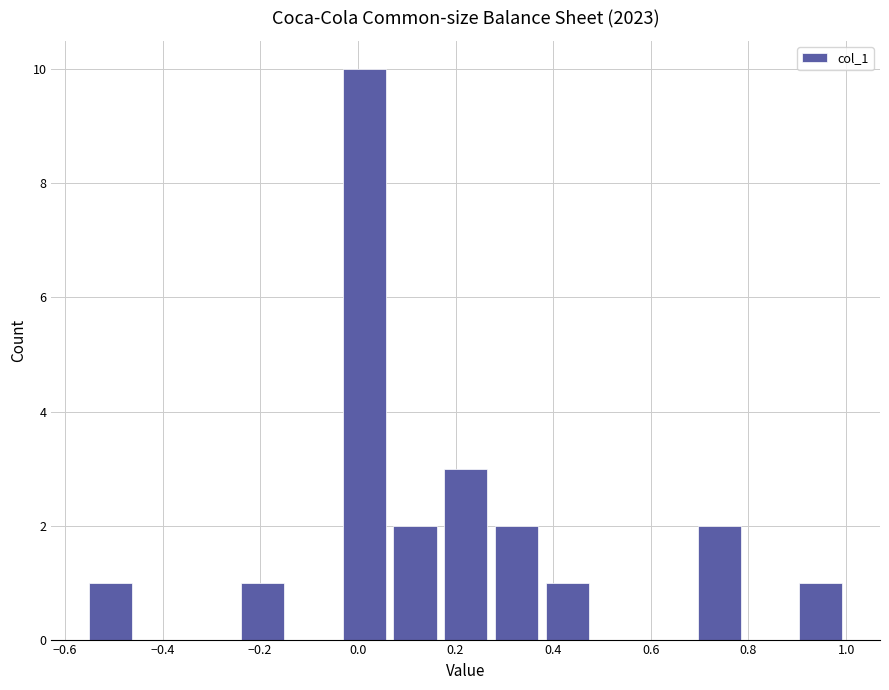

What is the height of the bar covering 0.68 to 0.80 on the x-axis? Neither the bar edges nor the heights are printed on the chart, so give them approximately, as read against the axes.

2